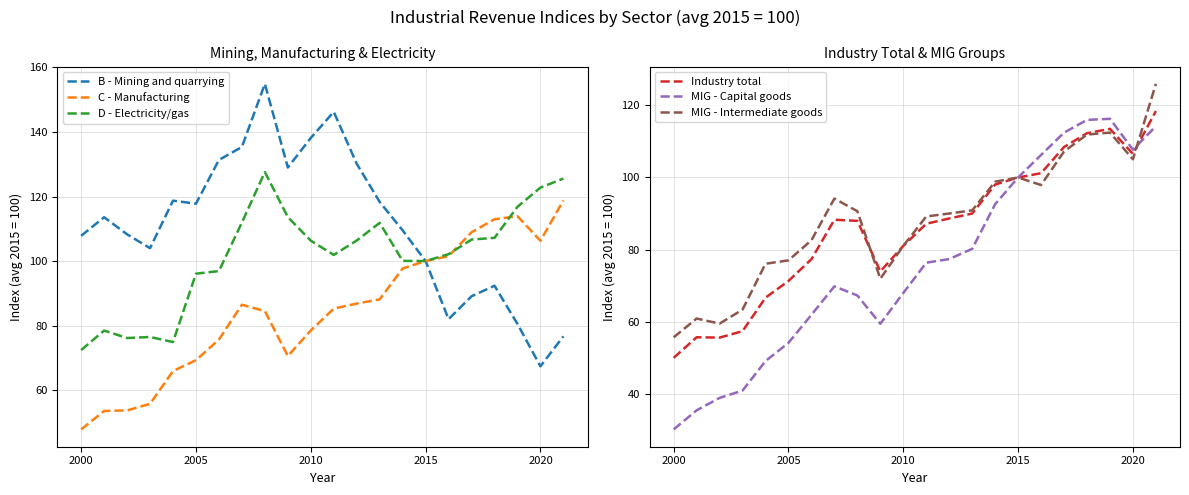

What are all the series names shown in the legend?

B - Mining and quarrying, C - Manufacturing, D - Electricity/gas, Industry total, MIG - Capital goods, MIG - Intermediate goods